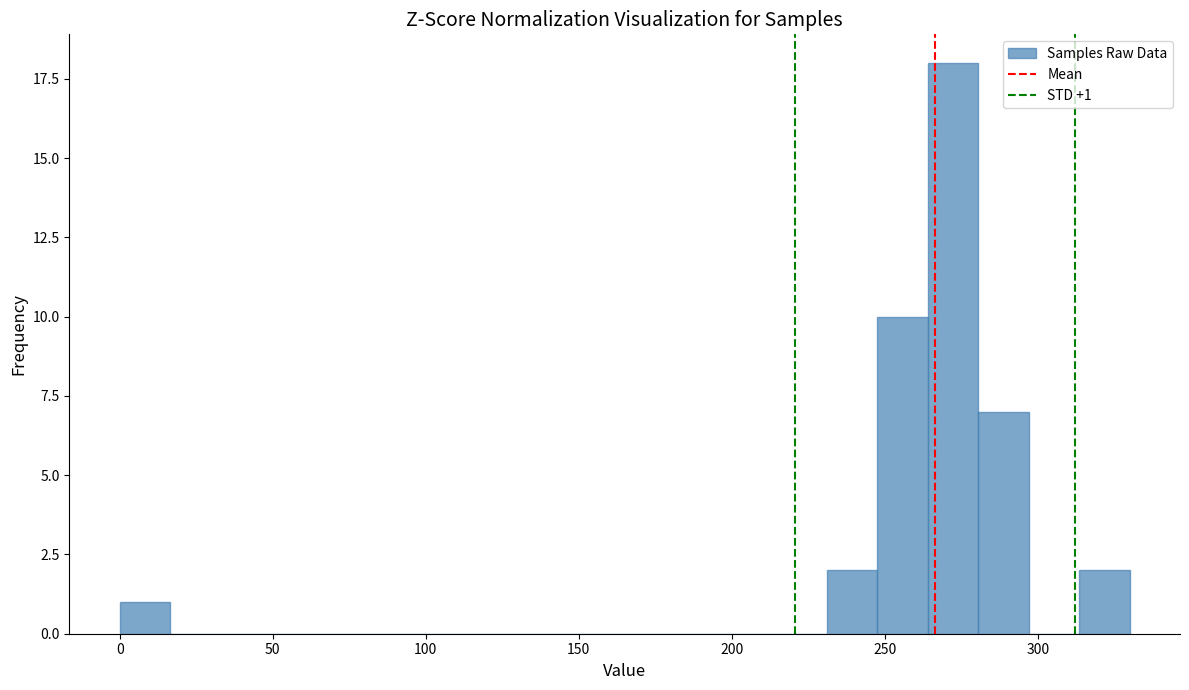

Around what value on the x-axis is the tallest bar? Give the approximate position of its centre, as read against the axis.

270